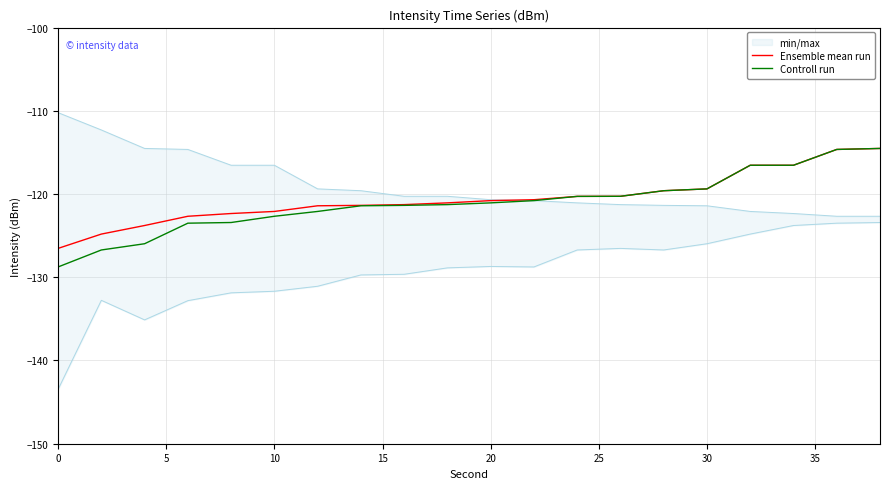

Which series has the largest total across all categories?

Ensemble mean run